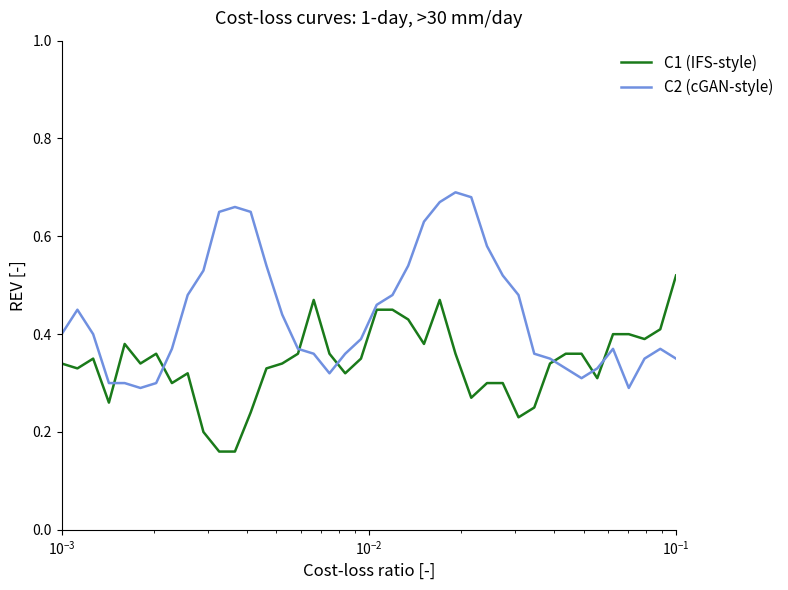

Which series has the largest total across all categories?

C2 (cGAN-style)